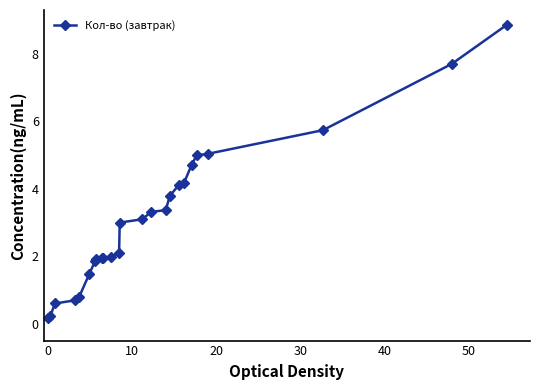

What is the maximum value shown in the chart?

8.9